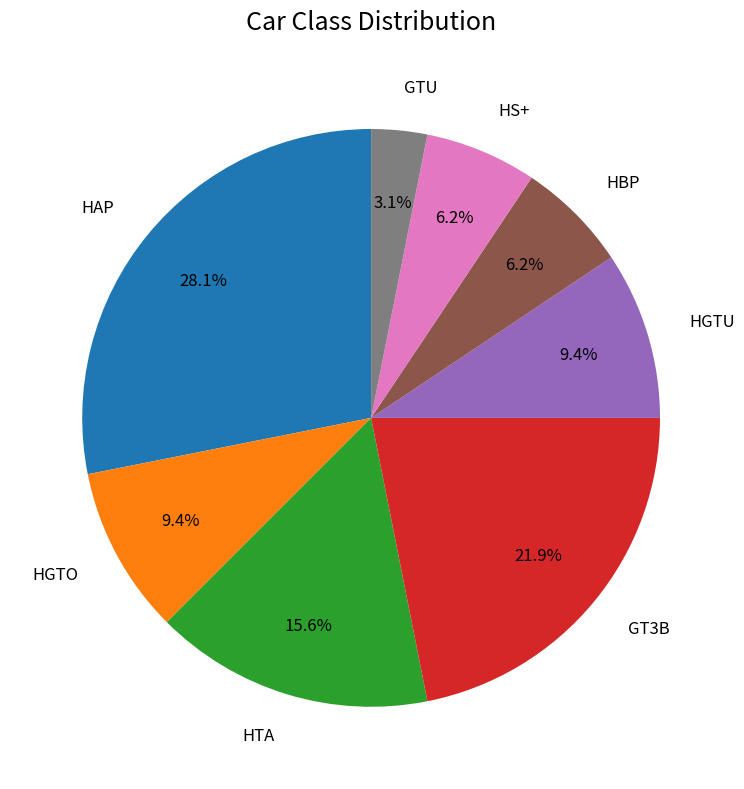

Approximately how many times larger is the value at HBP compared to HTA?

0.4